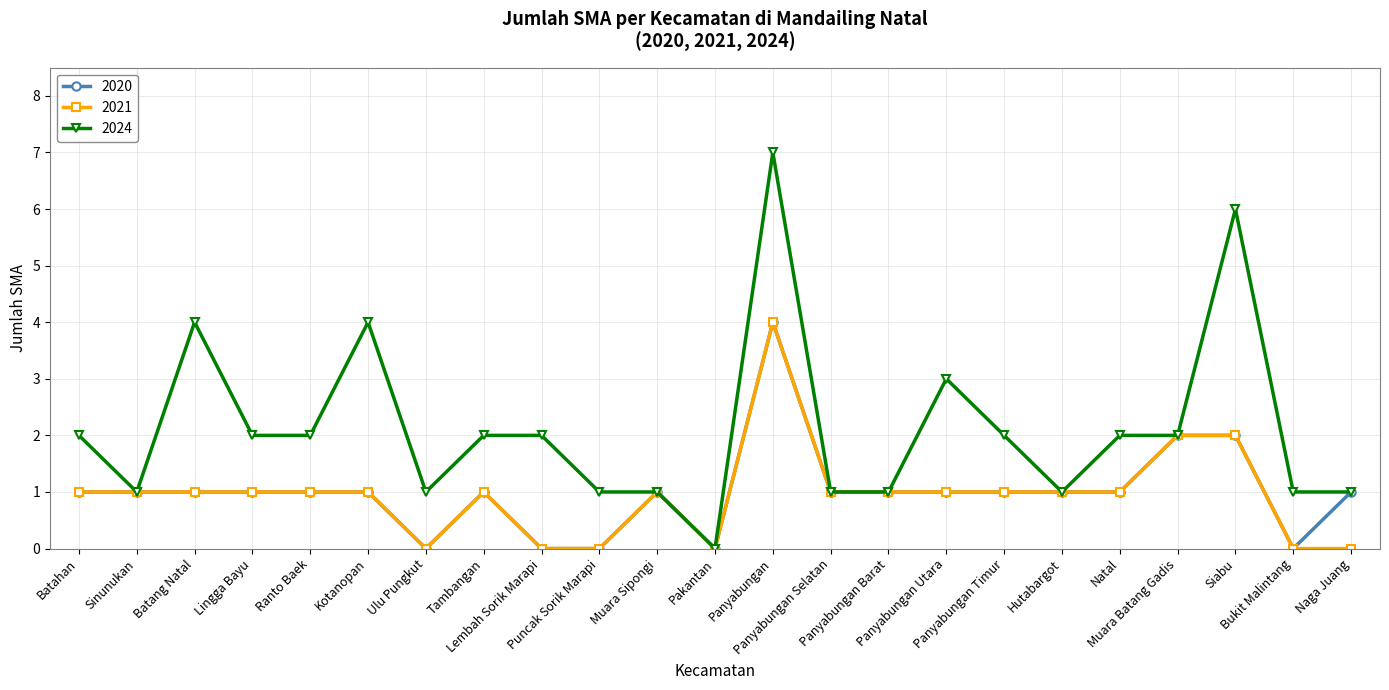

Count the 2020 values in the range 1 to 2.

17